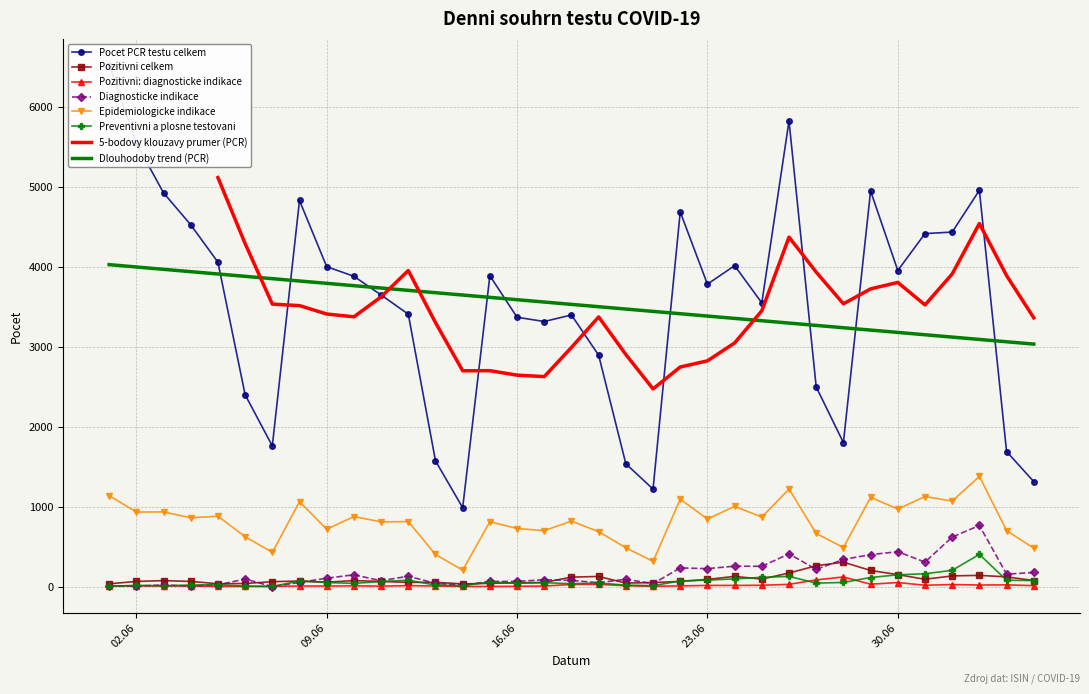

True or false: Diagnosticke indikace and Dlouhodoby trend (PCR) cross at least once.

False